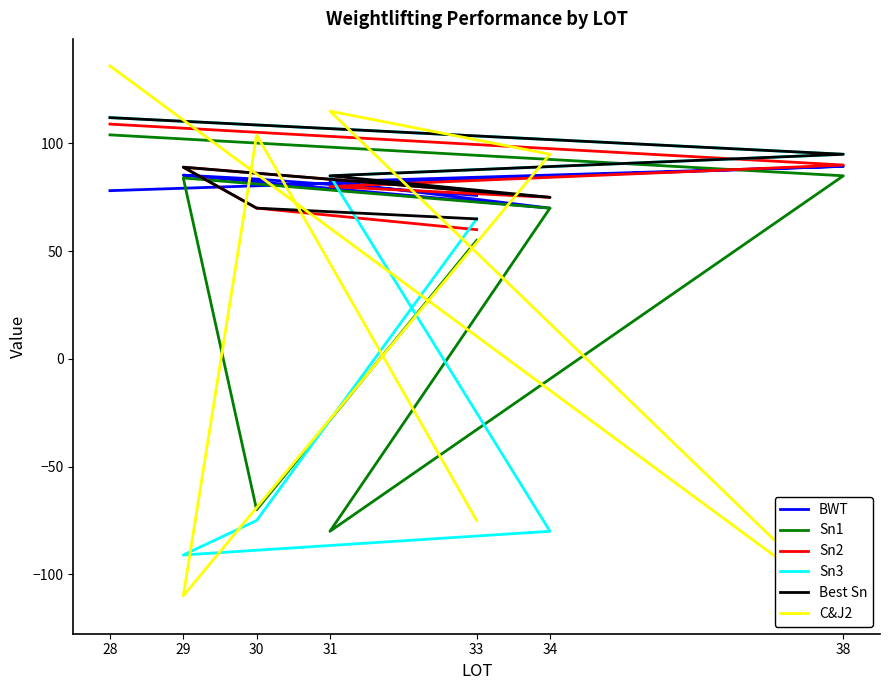

Which series has the largest range (max minus min)?

C&J2